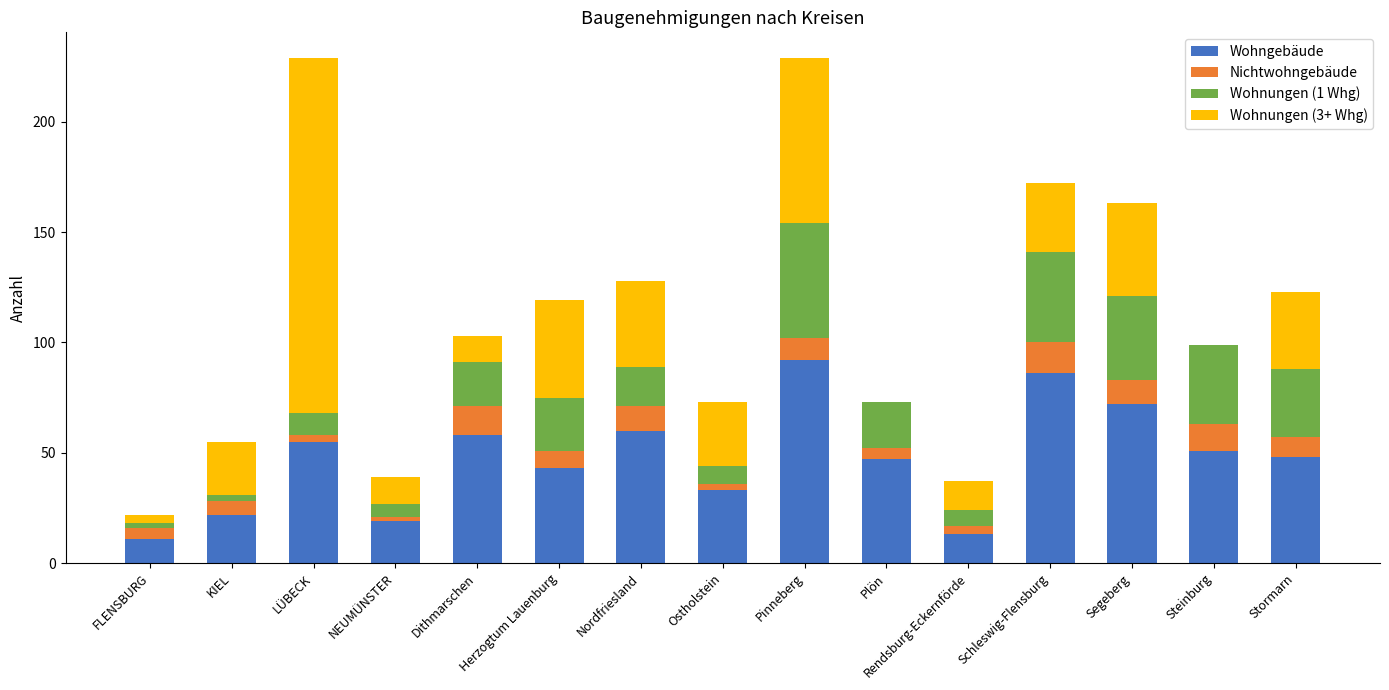

What is the highest value of the Wohngebäude series?

92